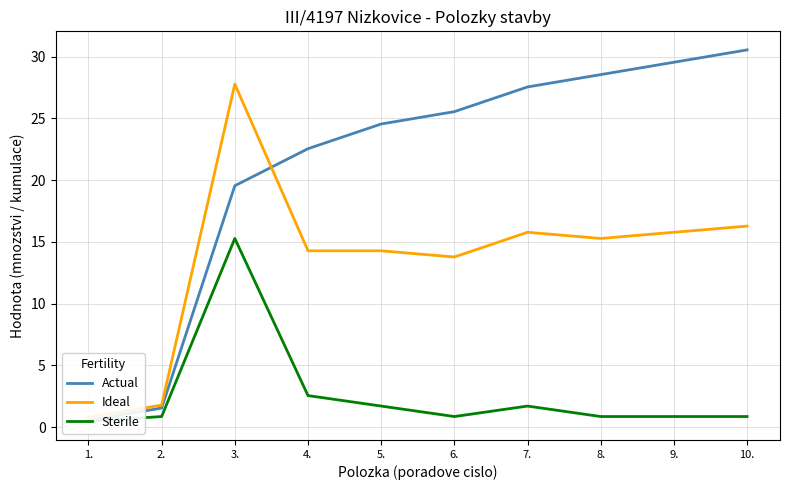

At how many categories does at least one series exceed 13?

8